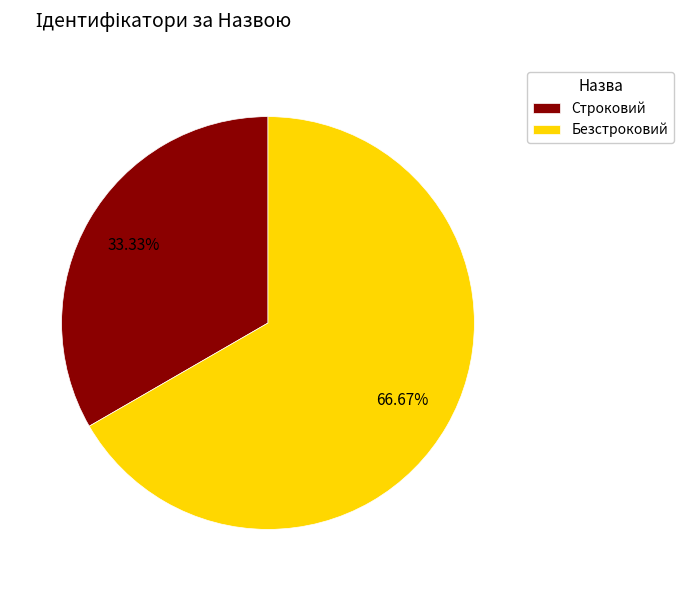

To the nearest percent, what is the difference between the largest and smallest slice percentages?

33%